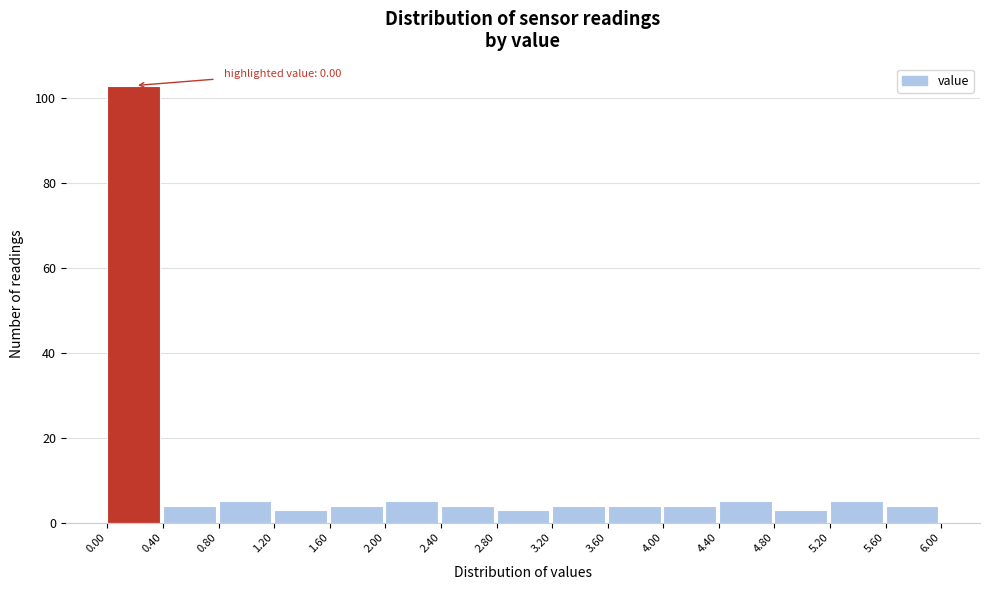

Over which range of the x-axis is the bar tallest?

0.00 to 0.40